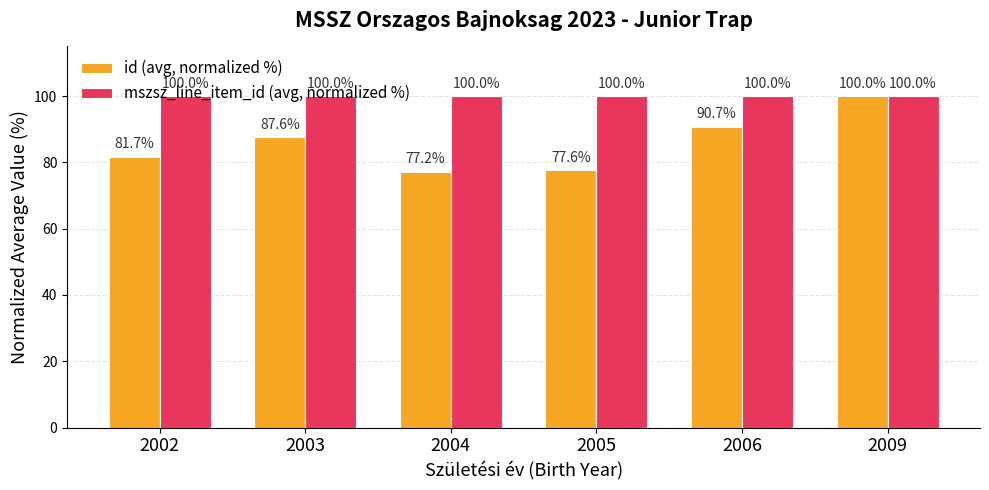

The value of mszsz_line_item_id (avg, normalized %) at 2002 is 100.0. True or false?

True